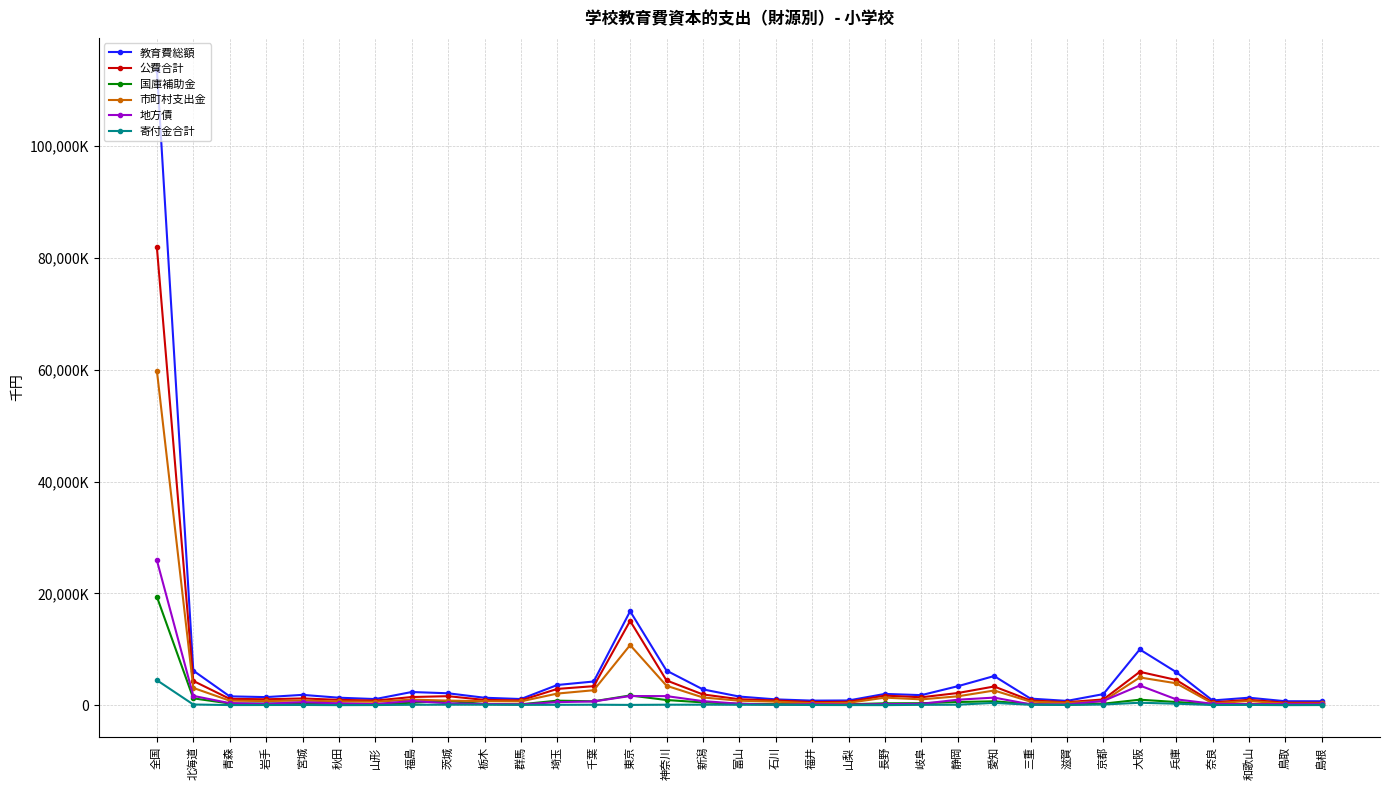

True or false: 公費合計 and 地方債 intersect in this chart.

False